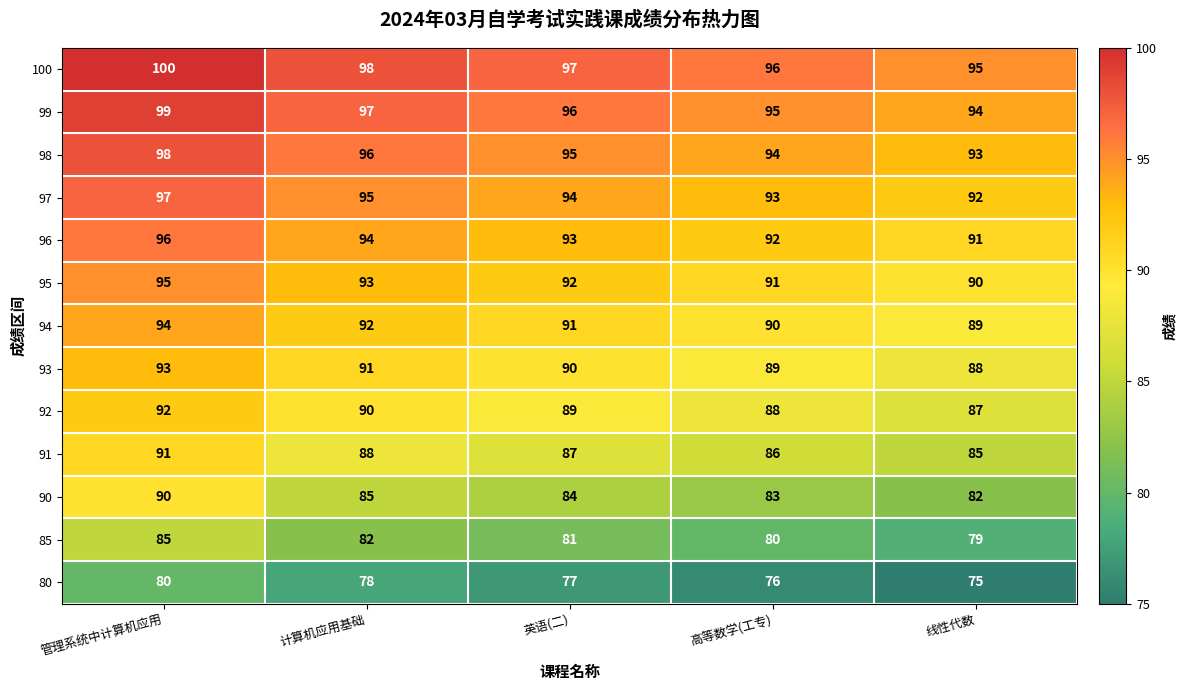

True or false: 93 has a value of 133 at 线性代数.

False